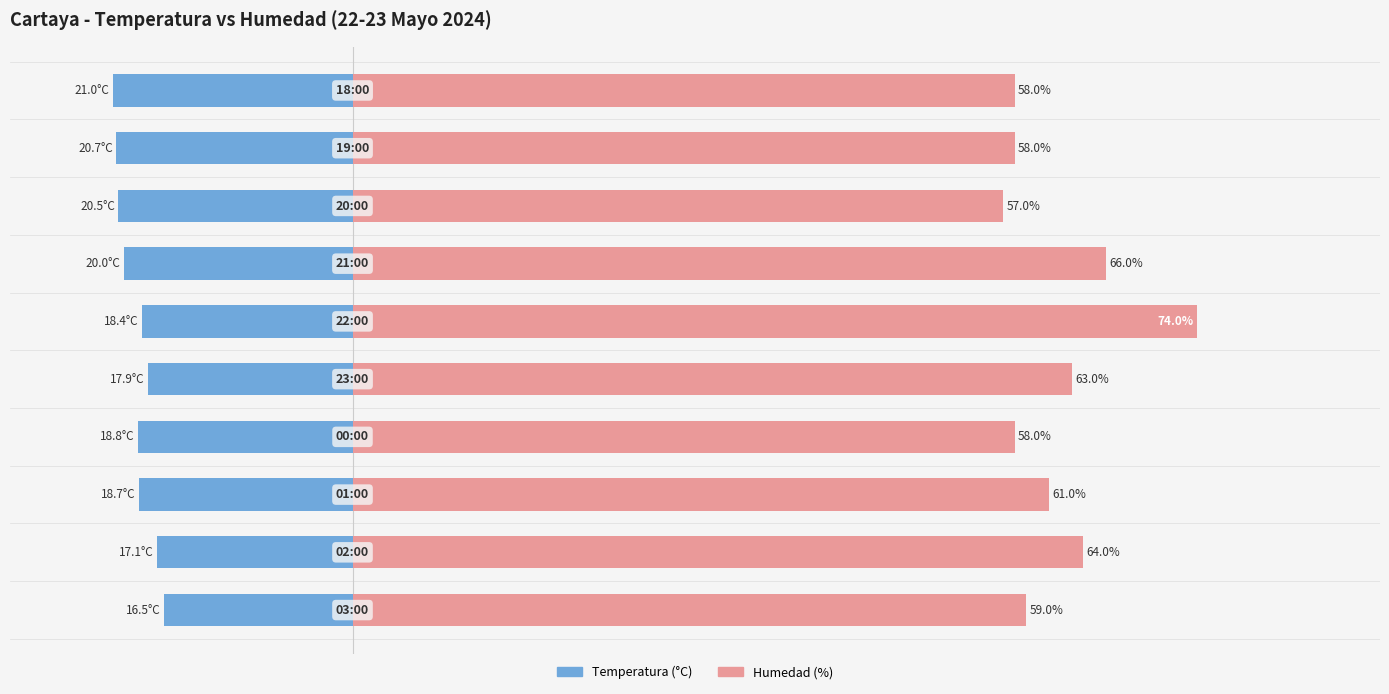

The value of Humedad (%) at 3 is 31.8. True or false?

False